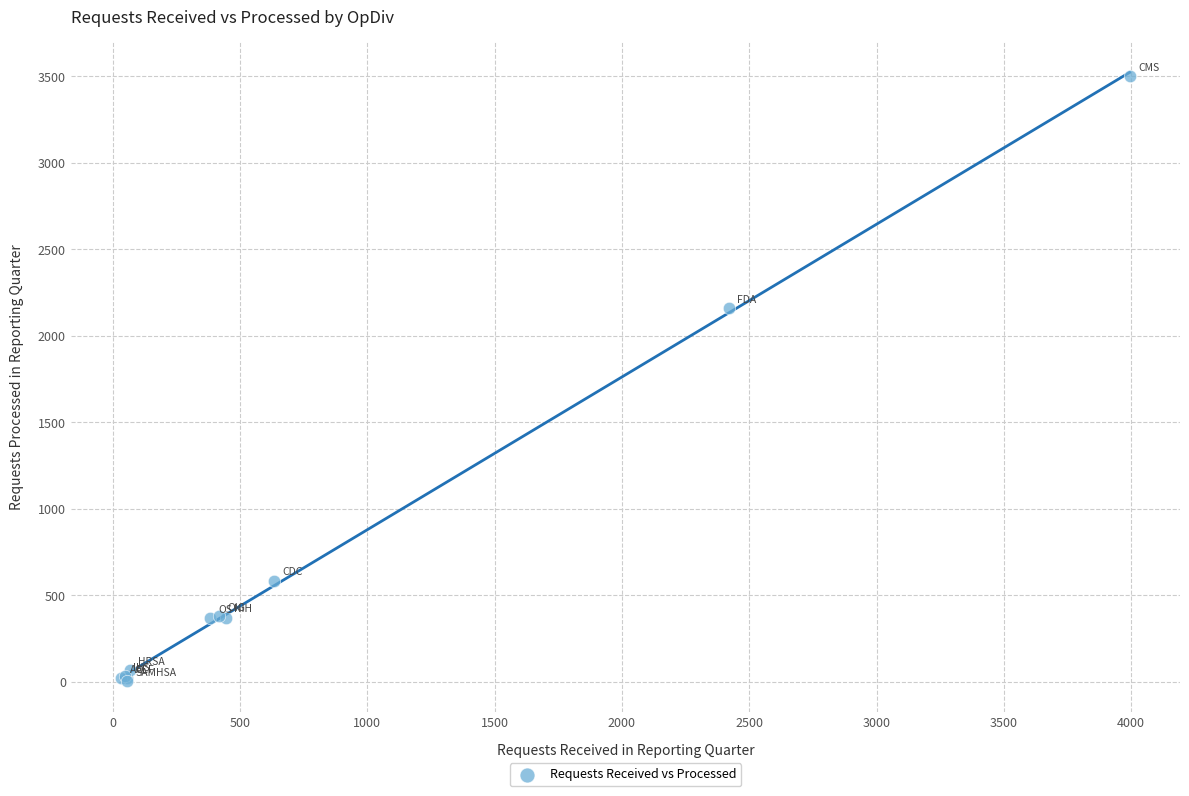

What Y value in the scatter plot is closest to 1750?

2158